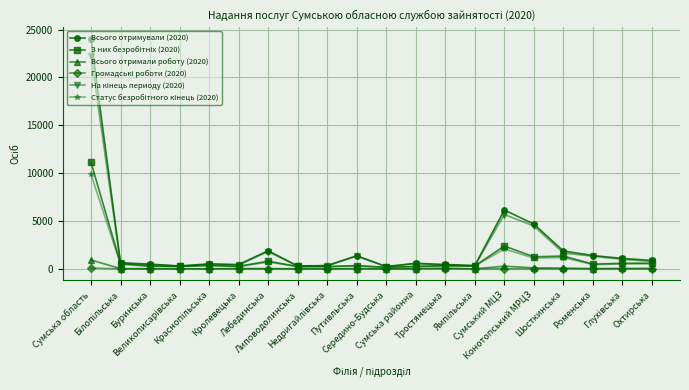

True or false: На кінець периоду (2020) and Громадські роботи (2020) intersect in this chart.

False